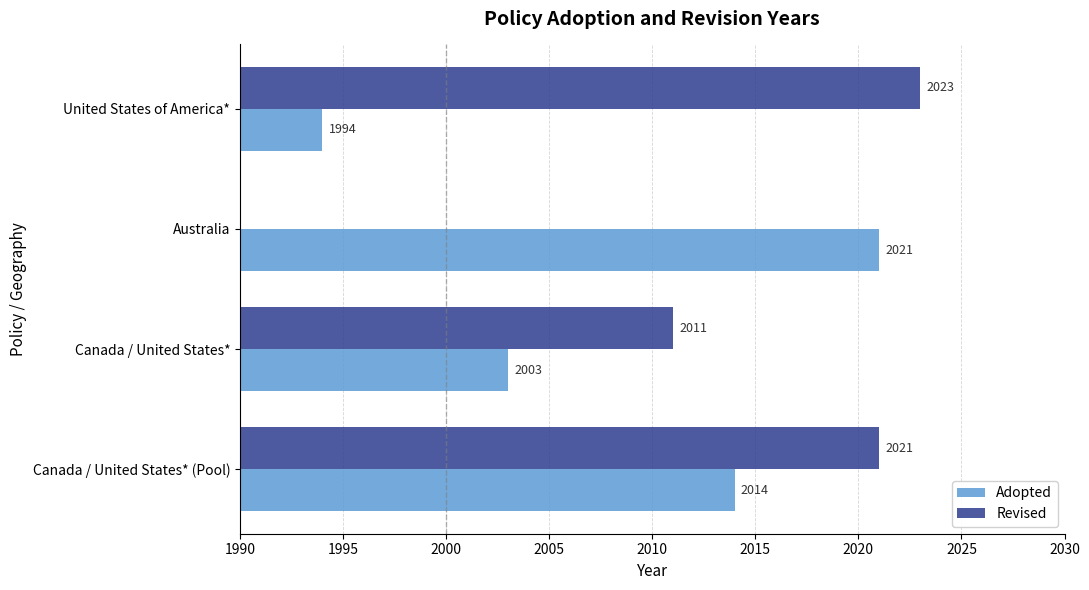

What is the maximum value for Adopted?

2021